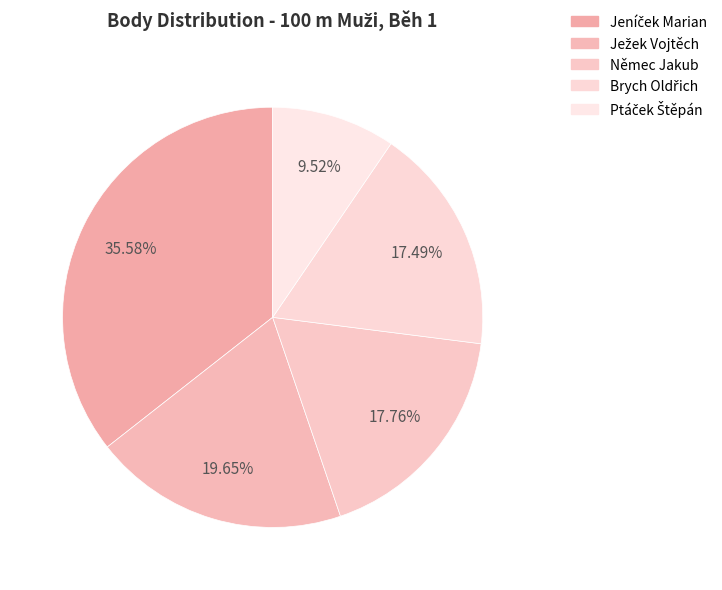

Which slice is the smallest?

Ptáček Štěpán